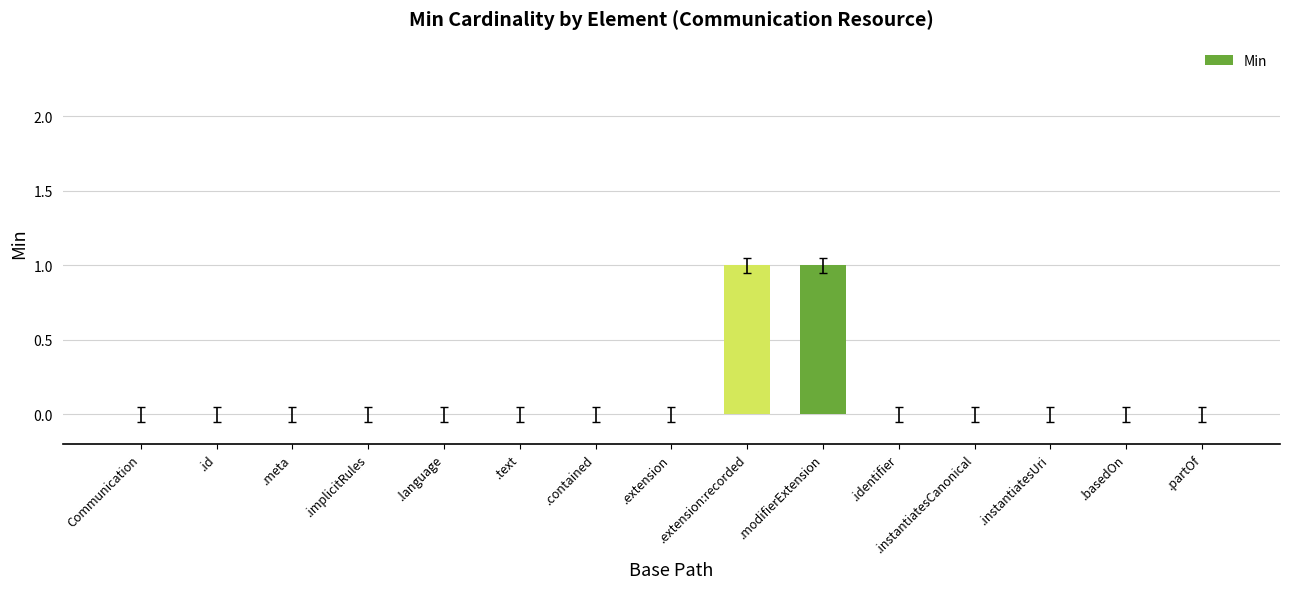

Reading right to left, what are all the values shown in this chart?

.partOf=0	.basedOn=0	.instantiatesUri=0	.instantiatesCanonical=0	.identifier=0	.modifierExtension=1	.extension:recorded=1	.extension=0	.contained=0	.text=0	.language=0	.implicitRules=0	.meta=0	.id=0	Communication=0